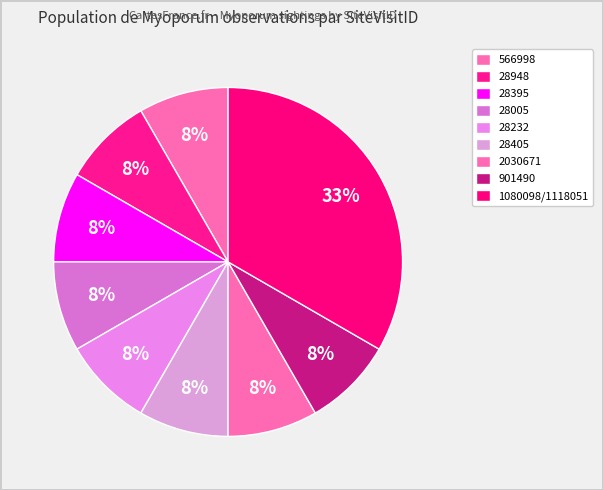

How many segments does this pie chart have?

9